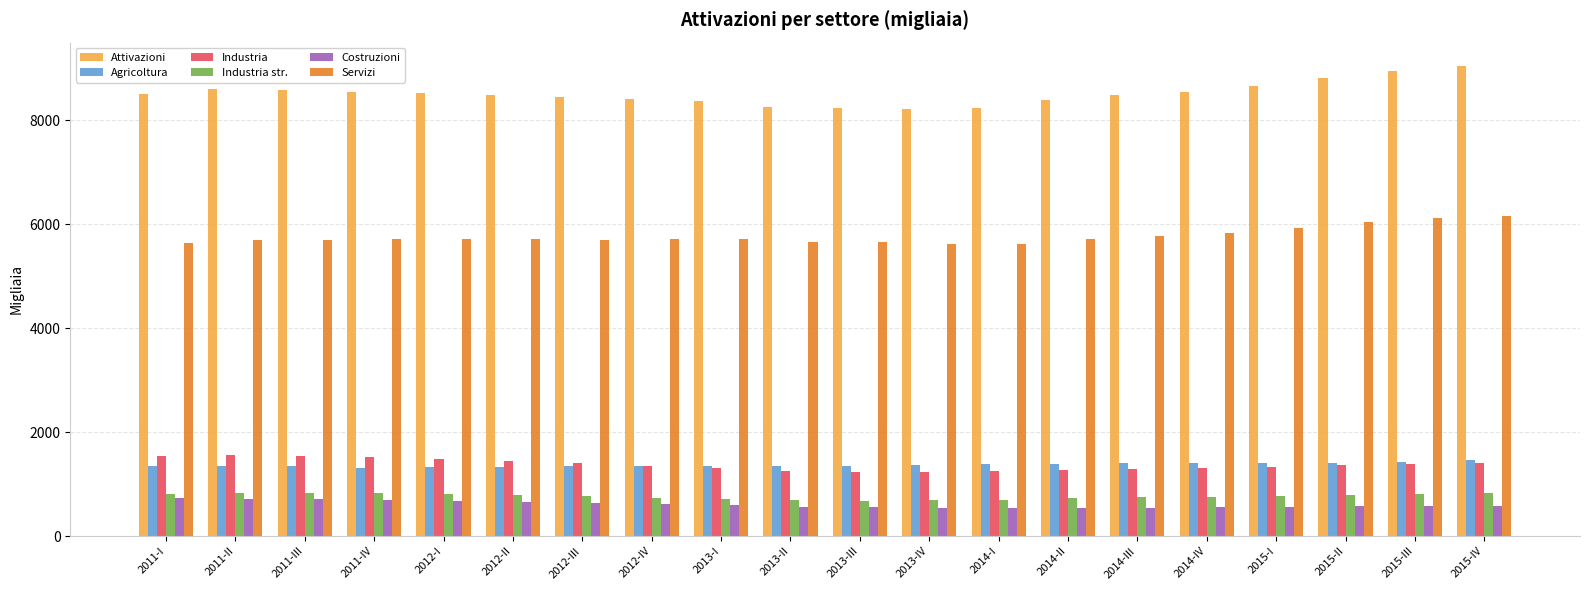

What is the average value of the Attivazioni series?

8517.1